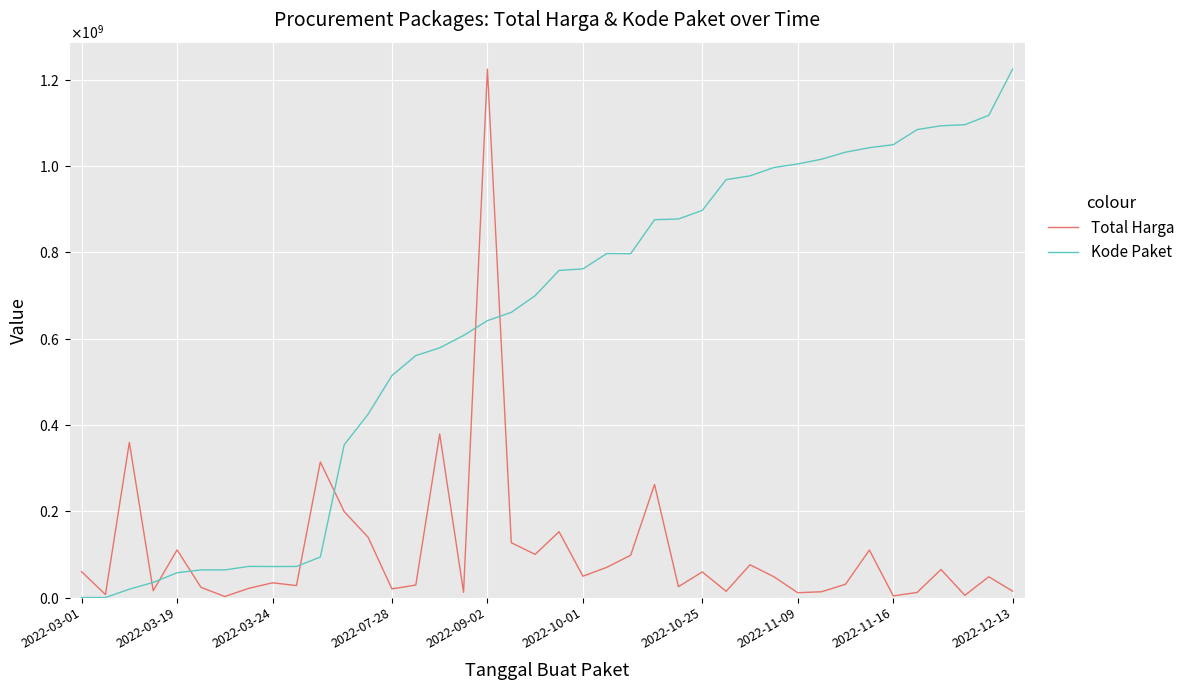

What is the difference between the maximum and minimum values in the Total Harga series?

1222286250.0